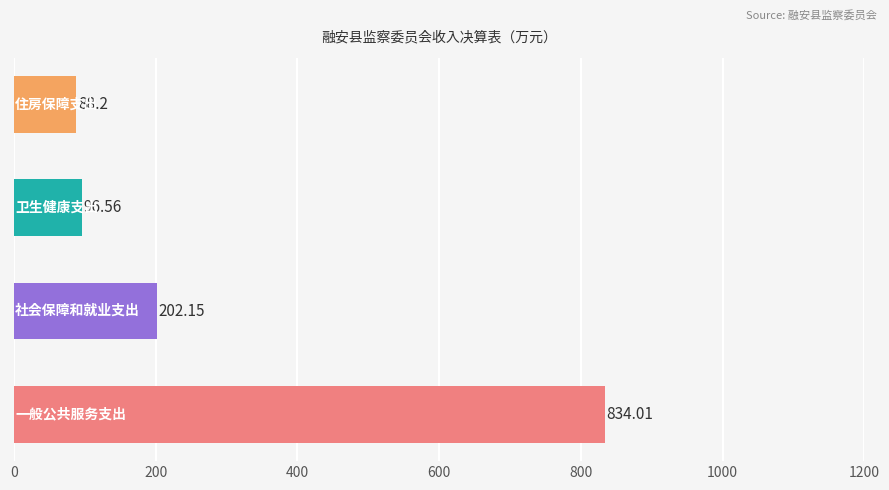

What is the difference between the maximum and minimum values?

745.8